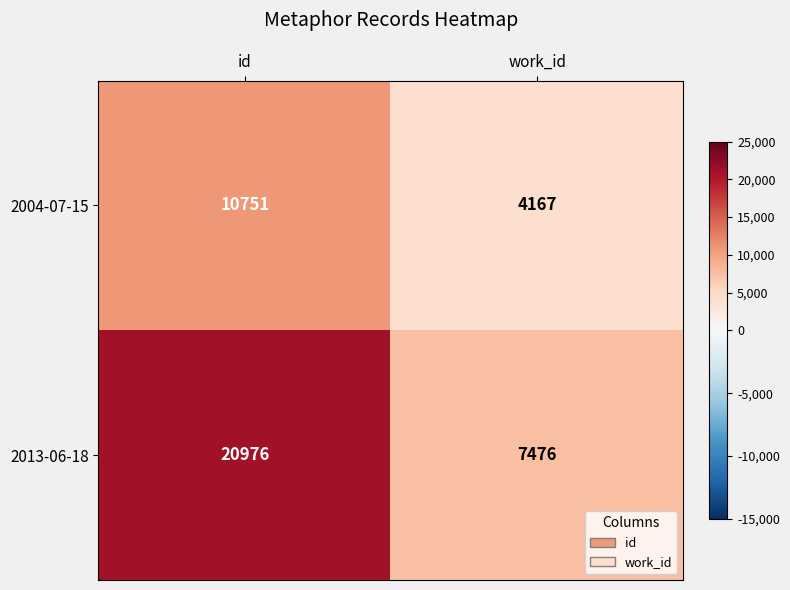

What is the greatest value displayed?

20976